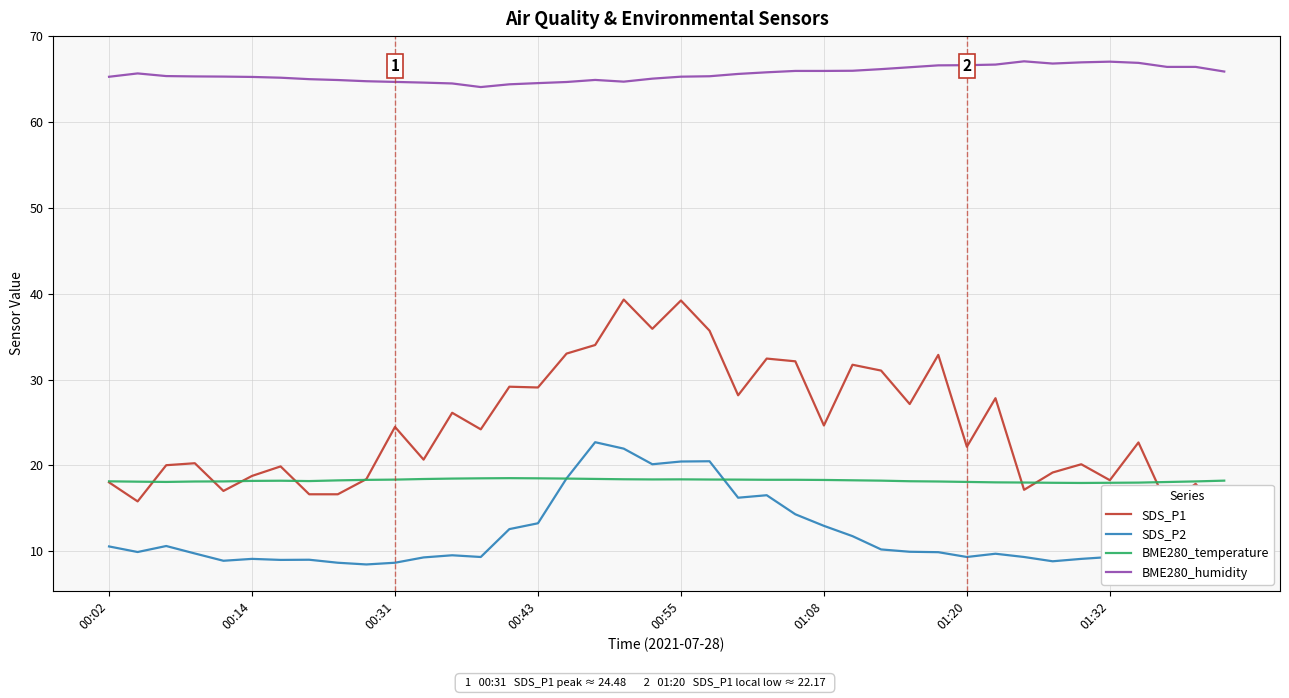

What is the average value of the BME280_temperature series?

18.2